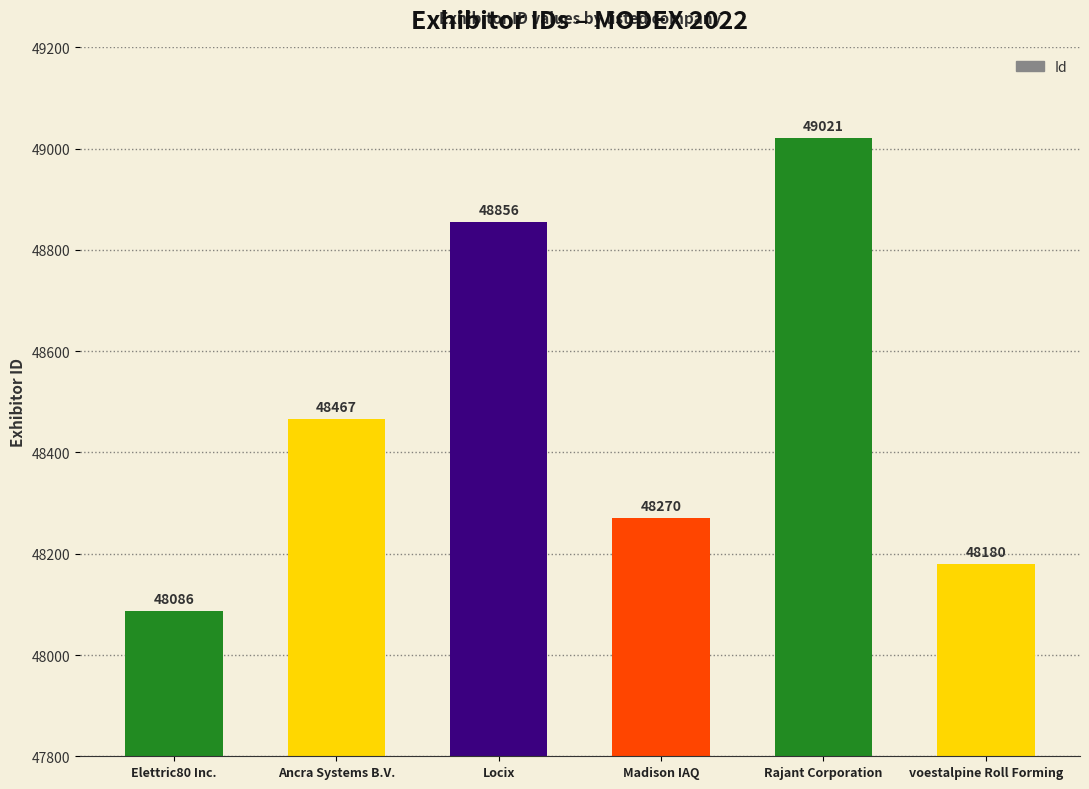

Rank the categories by value from highest to lowest.

Rajant Corporation, Locix, Ancra Systems B.V., Madison IAQ, voestalpine Roll Forming, Elettric80 Inc.